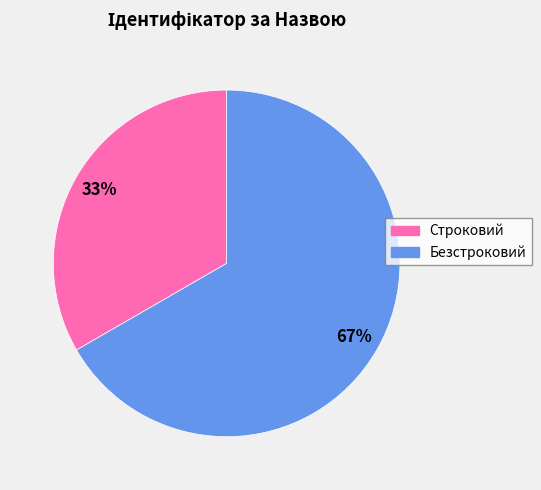

Which category accounts for the majority?

Безстроковий